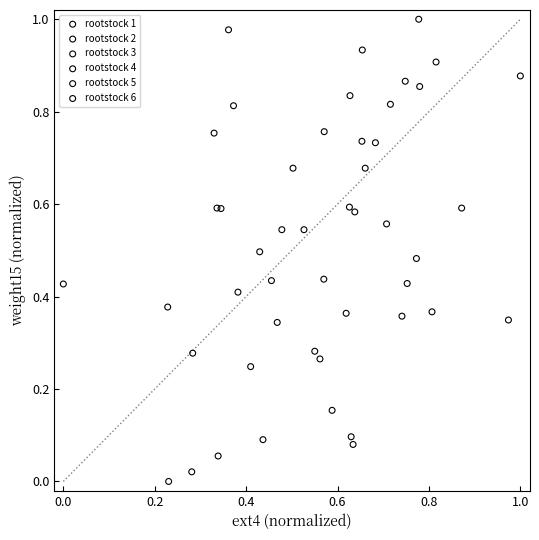

Which series reaches the maximum Y coordinate?

rootstock 2